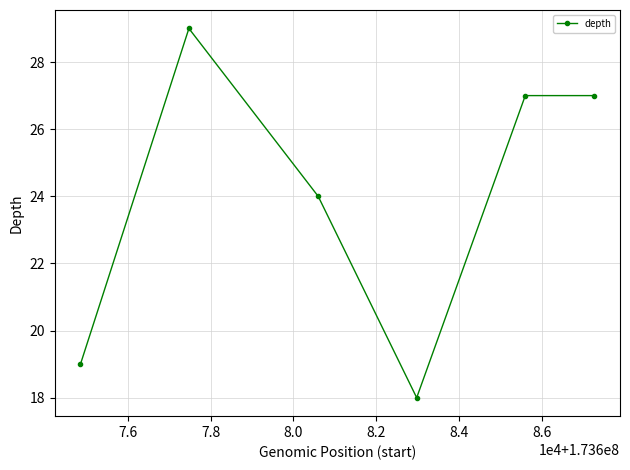

What is the difference between the second highest and second lowest values?

8